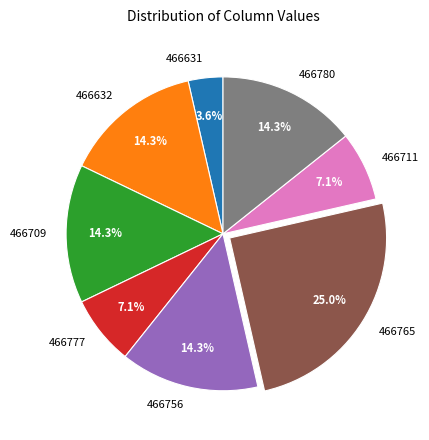

How many slices are in this pie chart?

8